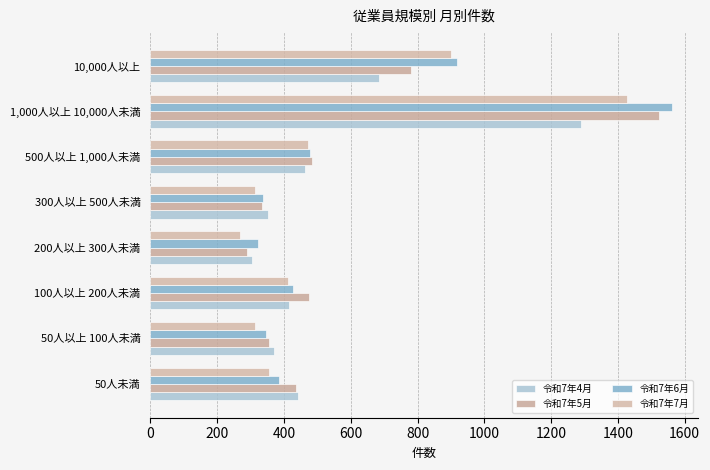

How many distinct data groups are displayed?

4